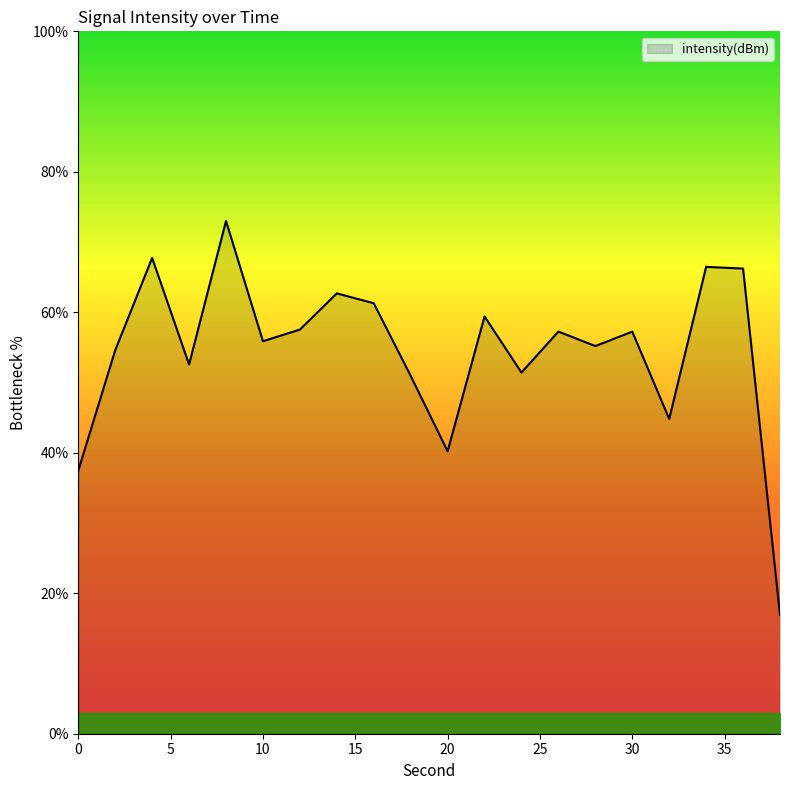

What is the maximum value shown in the chart?

73.0